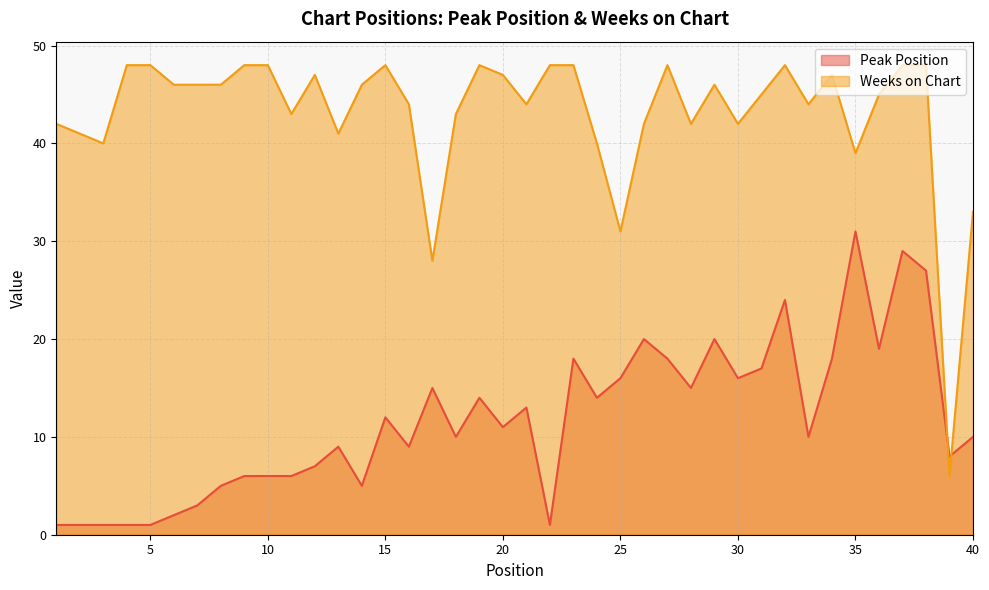

What is the difference between the second highest and minimum values in the Weeks on Chart series?

42